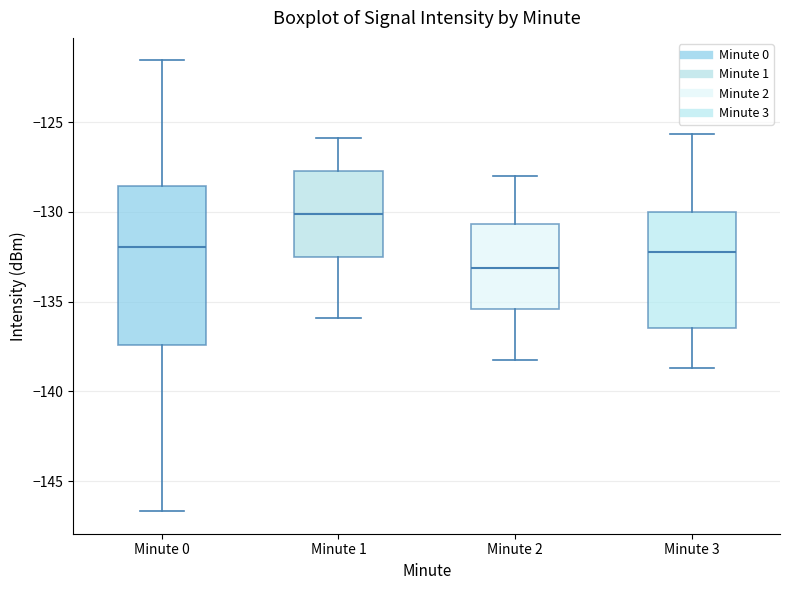

Reading left to right, read every box against the y-axis: the position of its median line, the range the box covers, and the ends of its whiskers. The values are not printed on the chart, so give them approximately, as read against the axis.

Minute 0: median -132.0, box -137.5 to -128.5, whiskers -146.5 to -121.5
Minute 1: median -130.0, box -132.5 to -127.5, whiskers -136.0 to -126.0
Minute 2: median -133.0, box -135.5 to -130.5, whiskers -138.0 to -128.0
Minute 3: median -132.0, box -136.5 to -130.0, whiskers -138.5 to -125.5